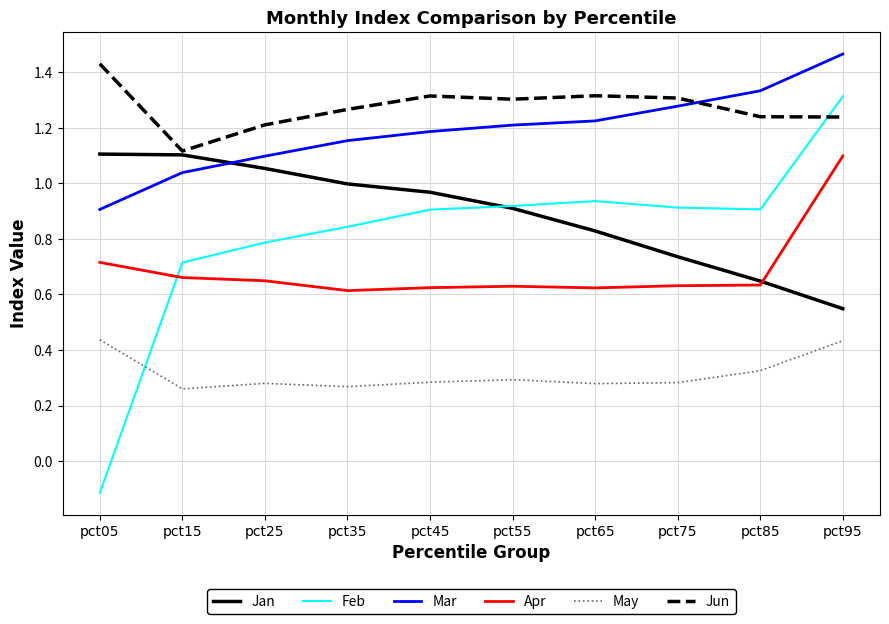

How many times do Mar and Jun cross each other?

1